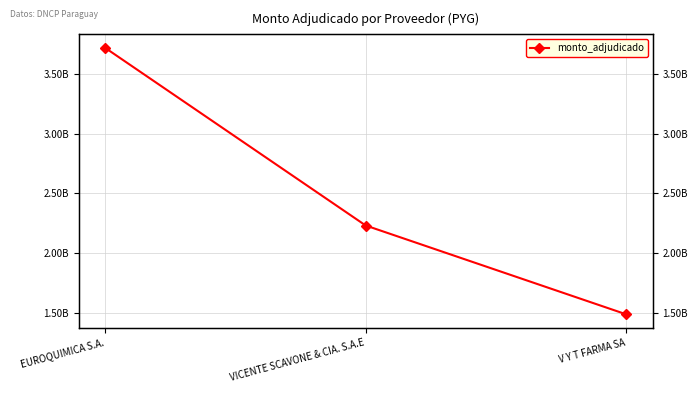

Does the chart have visible grid lines?

Yes